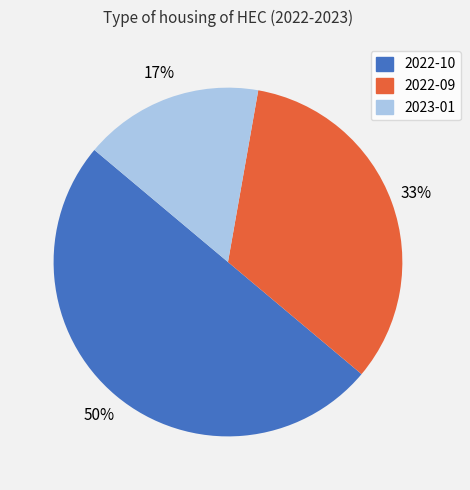

What is the ratio of the value at 2023-01 to the value at 2022-10?

0.3